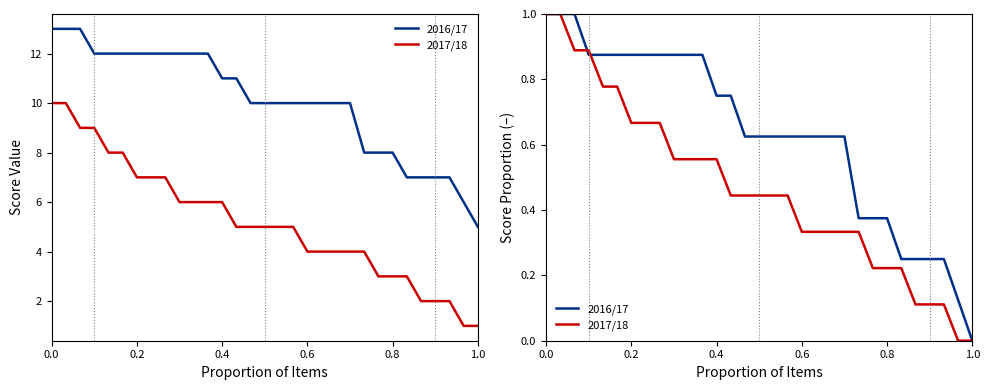

How many lines are shown in the chart?

2